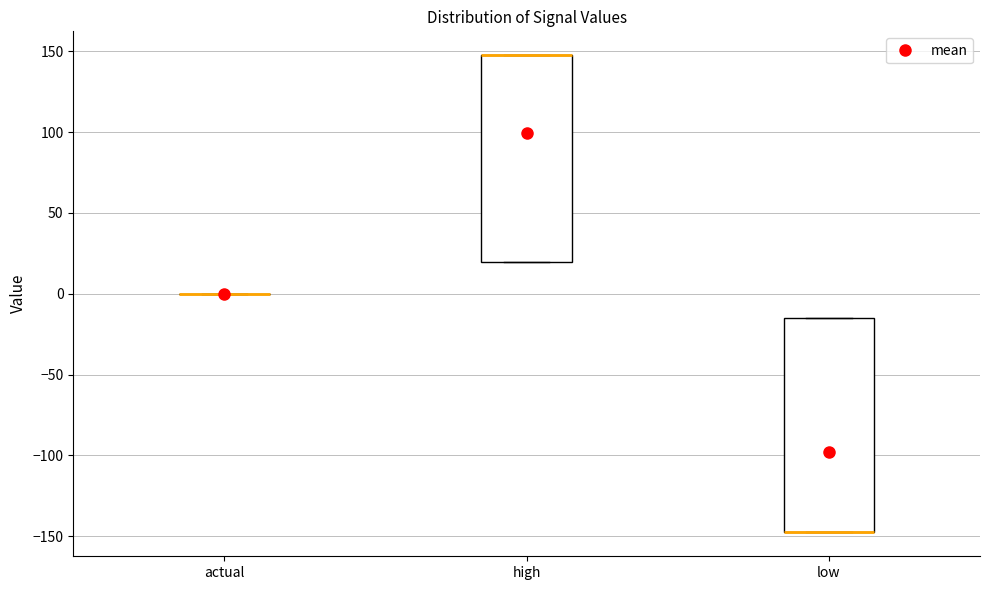

Where is the upper edge of the box for high on the y-axis? The values are not printed on the chart, so give them approximately, as read against the axis.

150